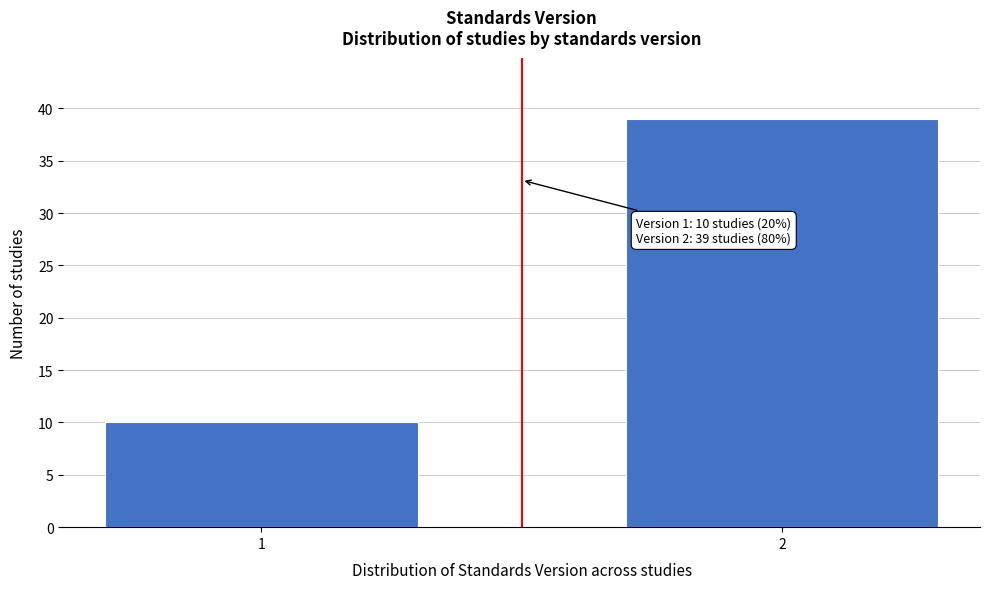

Reading right to left, transcribe all the data shown in this chart.

39	10